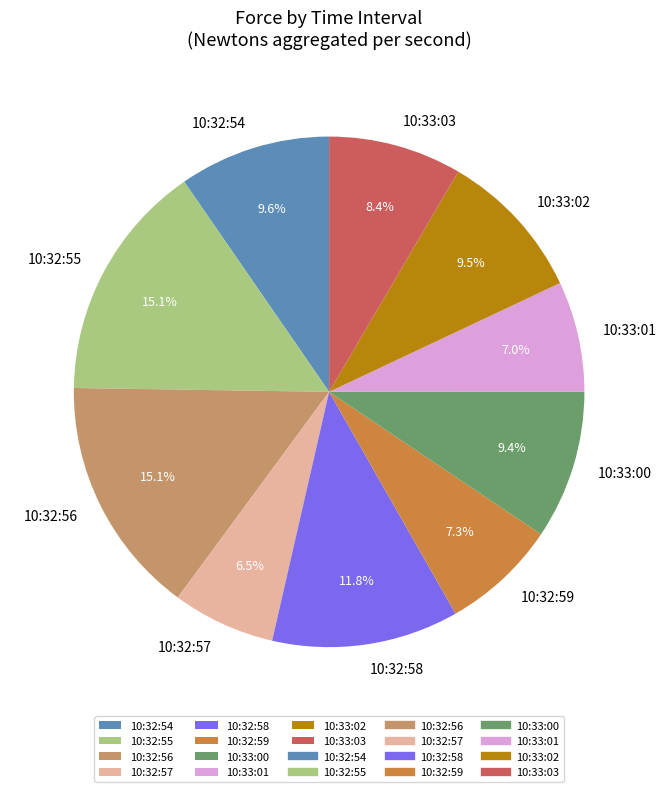

Does 10:33:02 represent more than half of the total?

No